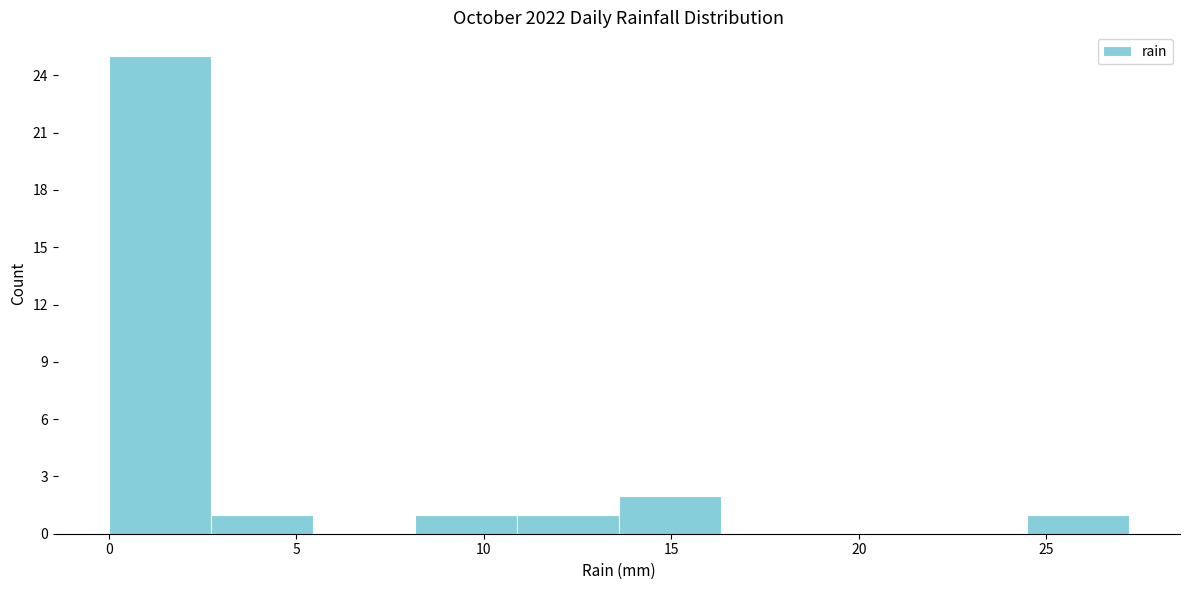

Over which range of the x-axis is the bar tallest?

0.0 to 2.5